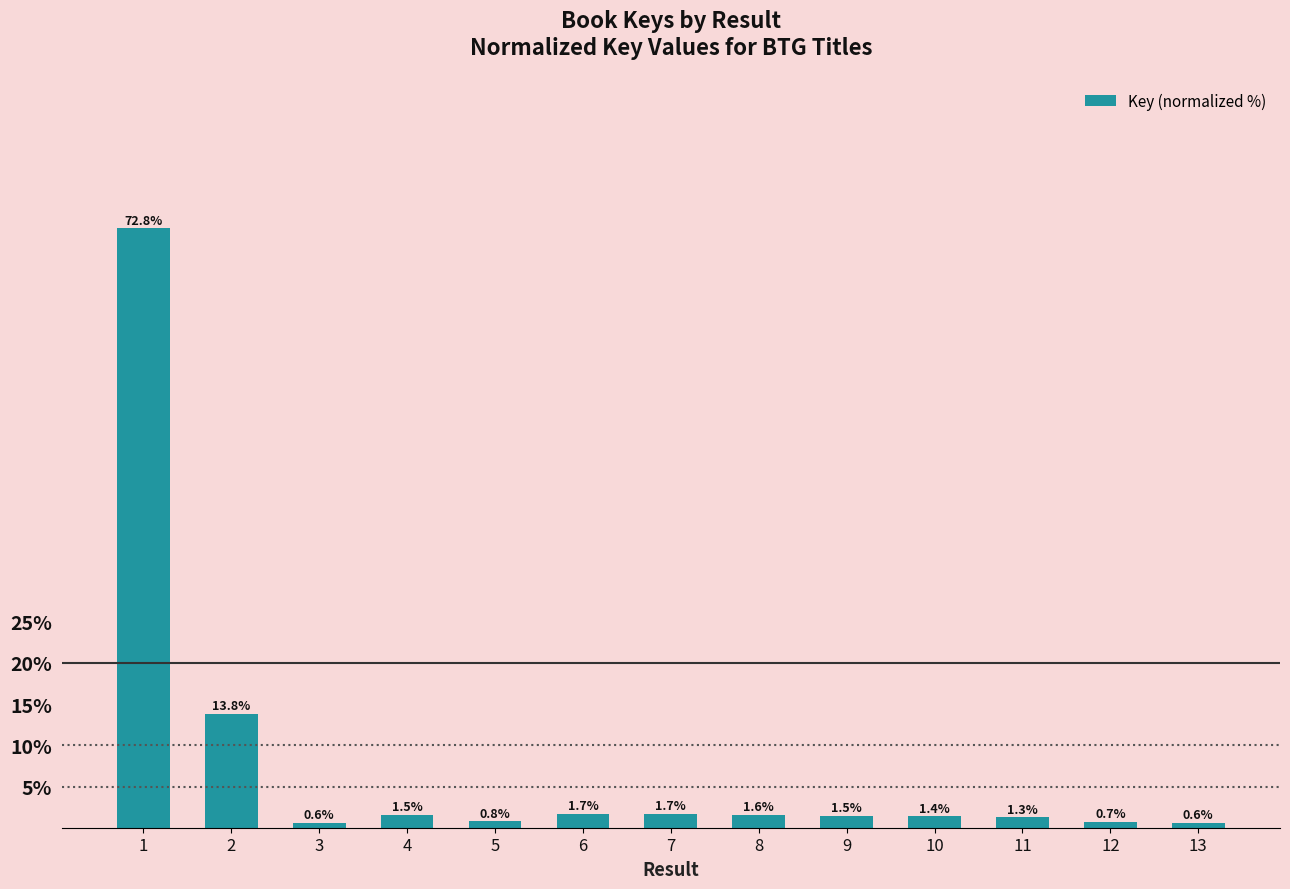

Read the value at 4.

1.5